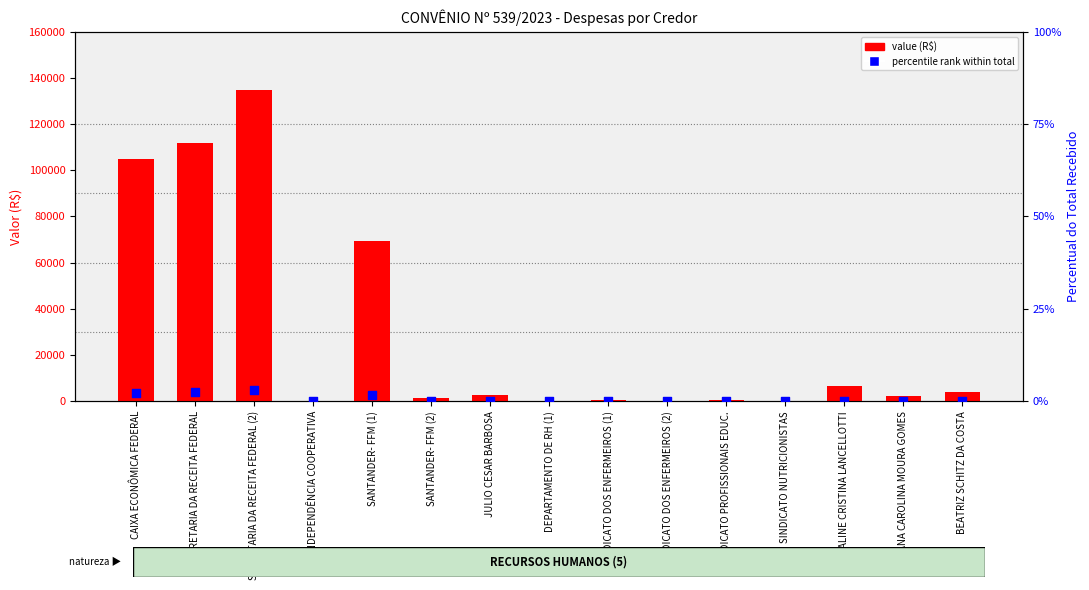

What is the total value across all series at SINDICATO DOS ENFERMEIROS (1)?

437.0